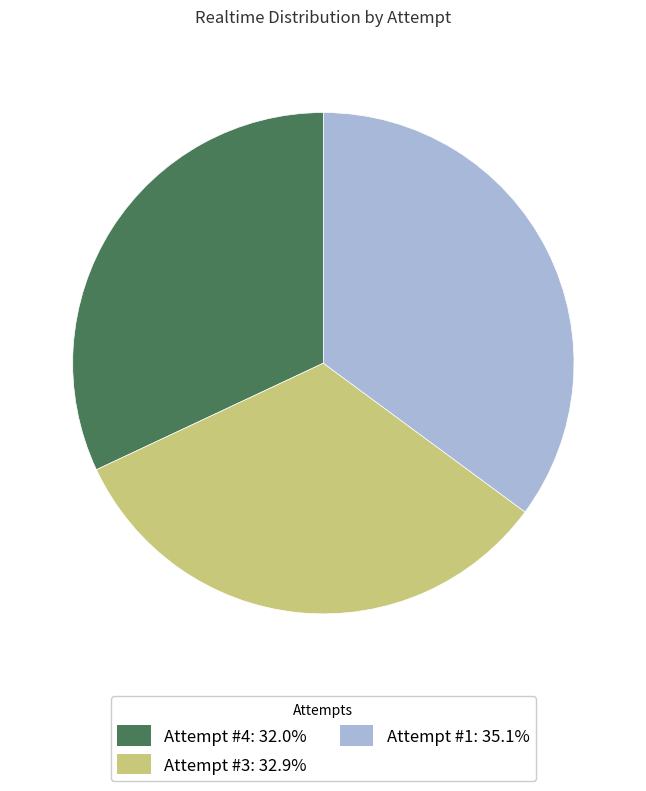

Which category has the biggest portion of the pie?

Attempt #1